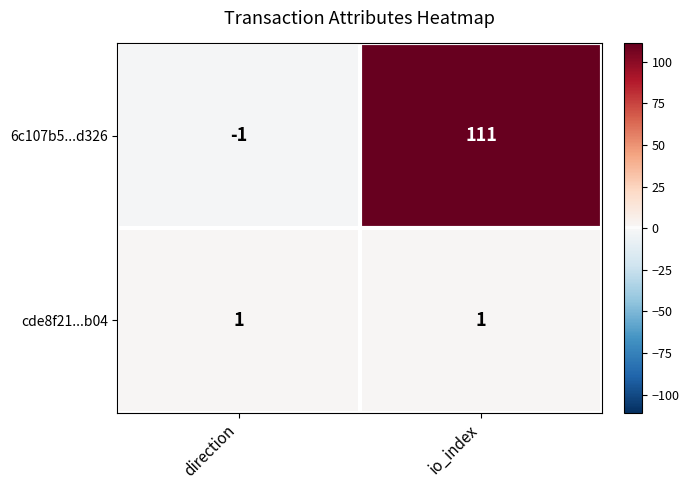

Which series changed the most between direction and io_index?

6c107b5...d326